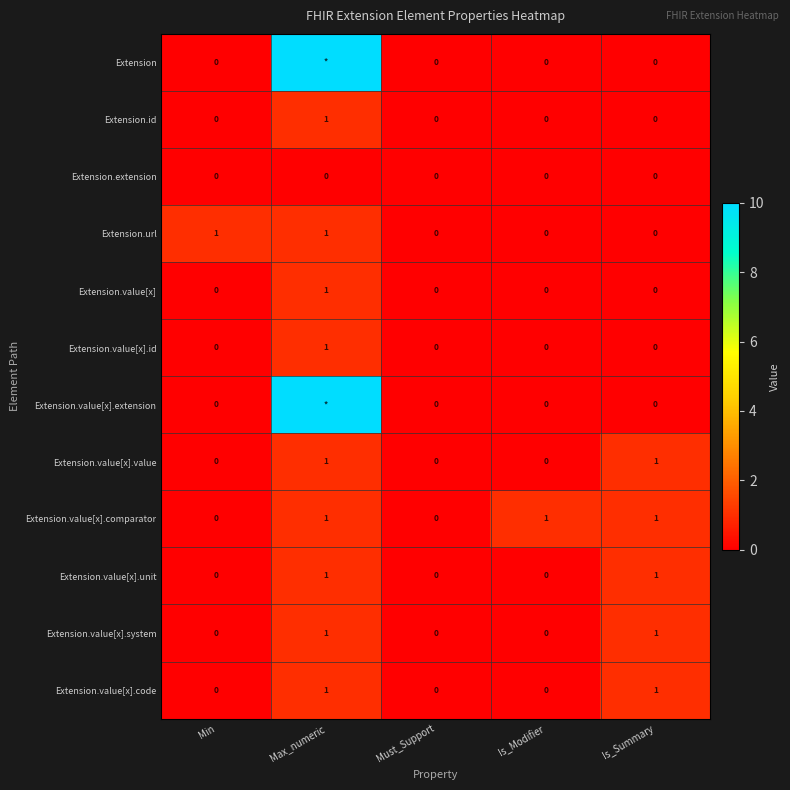

True or false: Extension.value[x].unit has a value of 0 at Is_Modifier.

True